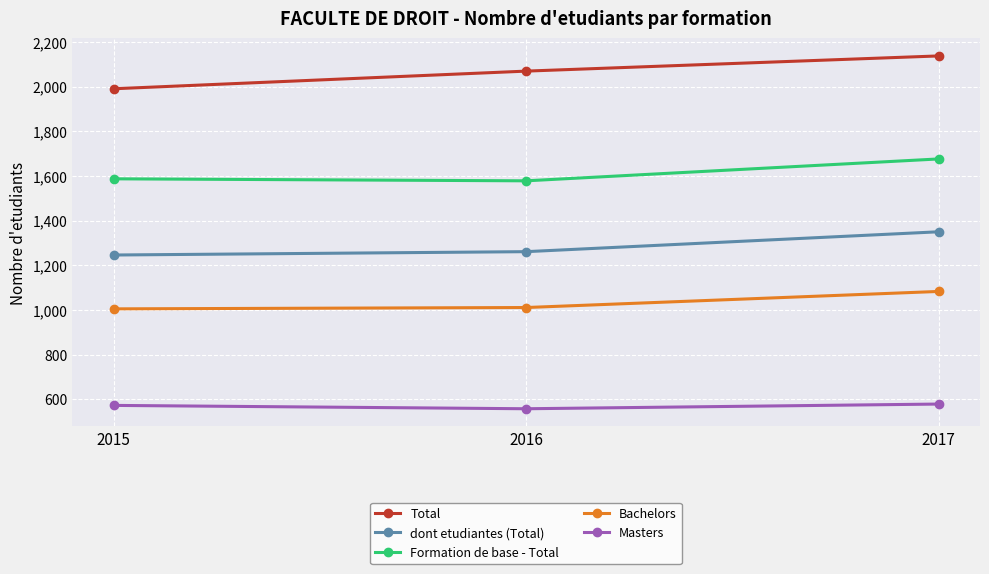

List the labels in order of Total value, smallest first.

2015, 2016, 2017